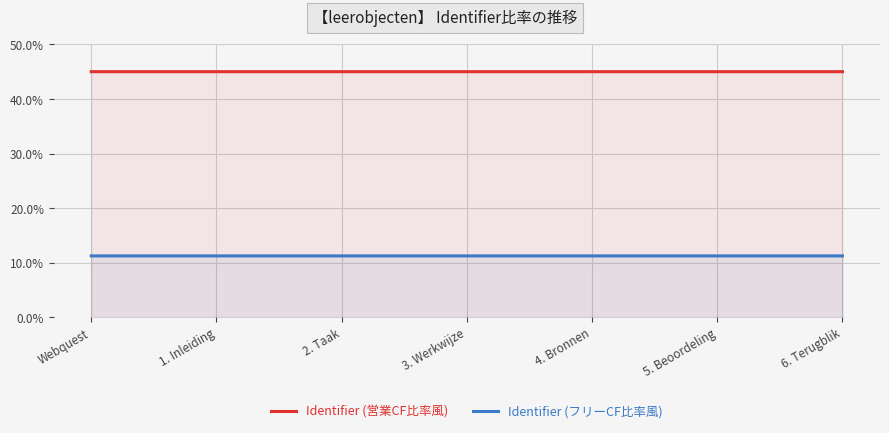

Which category has the lowest value in the Identifier (営業CF比率風) series?

Webquest